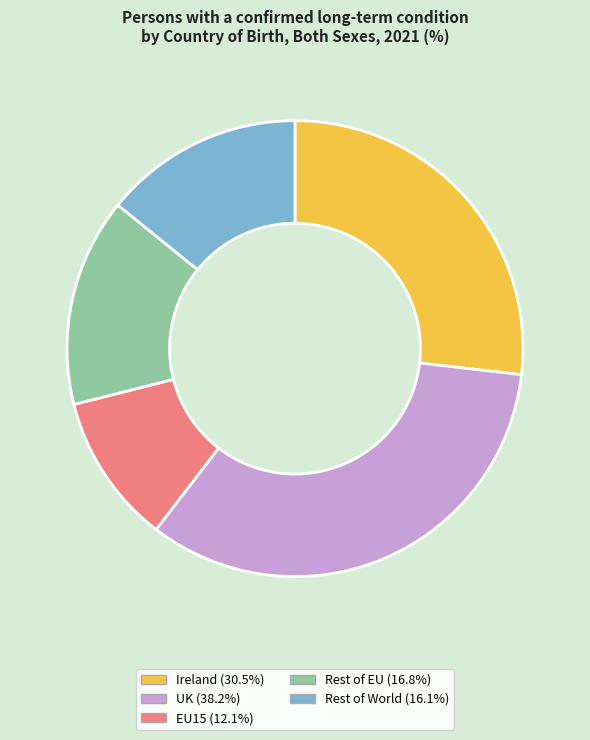

Is the sum of Rest of EU and UK greater than half?

No